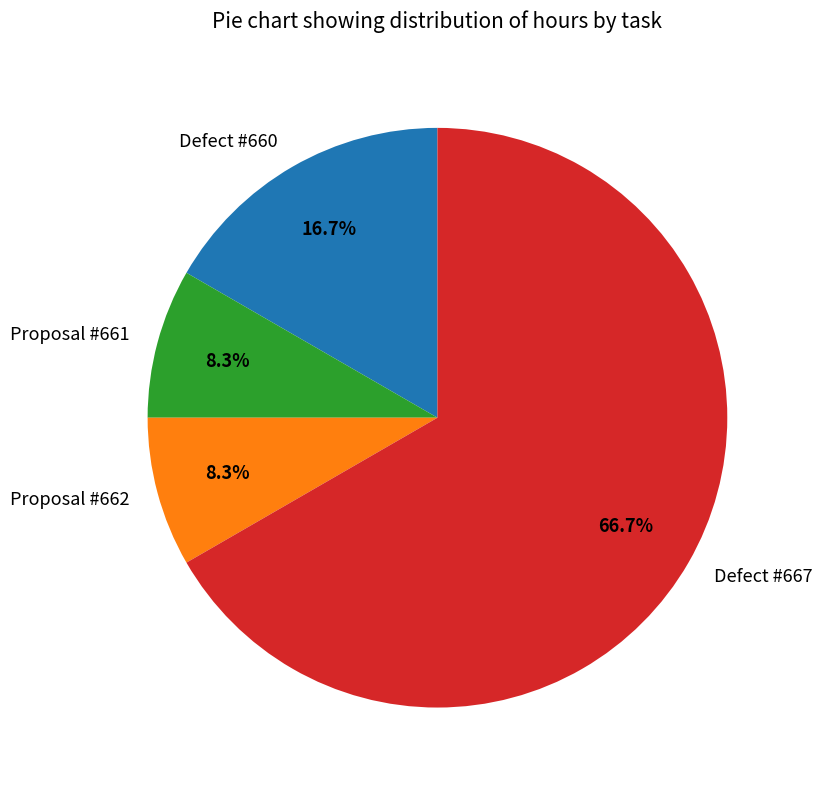

To the nearest percent, what is the difference between the Proposal #662 and Defect #667 slice percentages?

58%